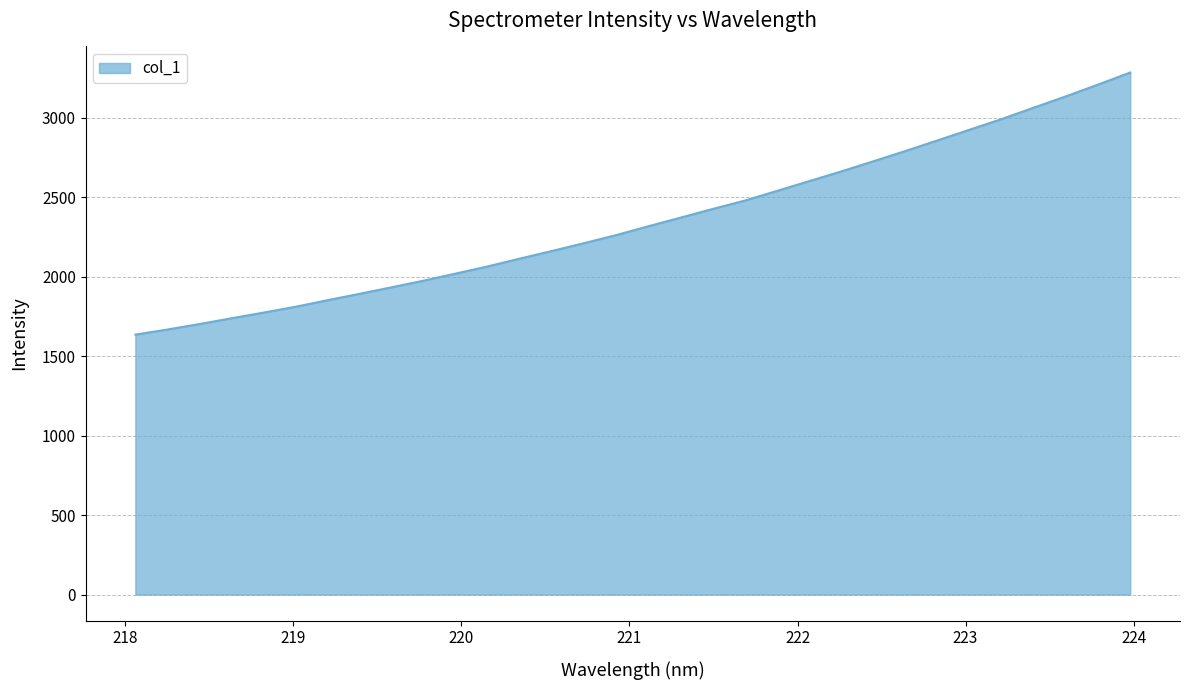

What is the maximum value shown in the chart?

3285.0